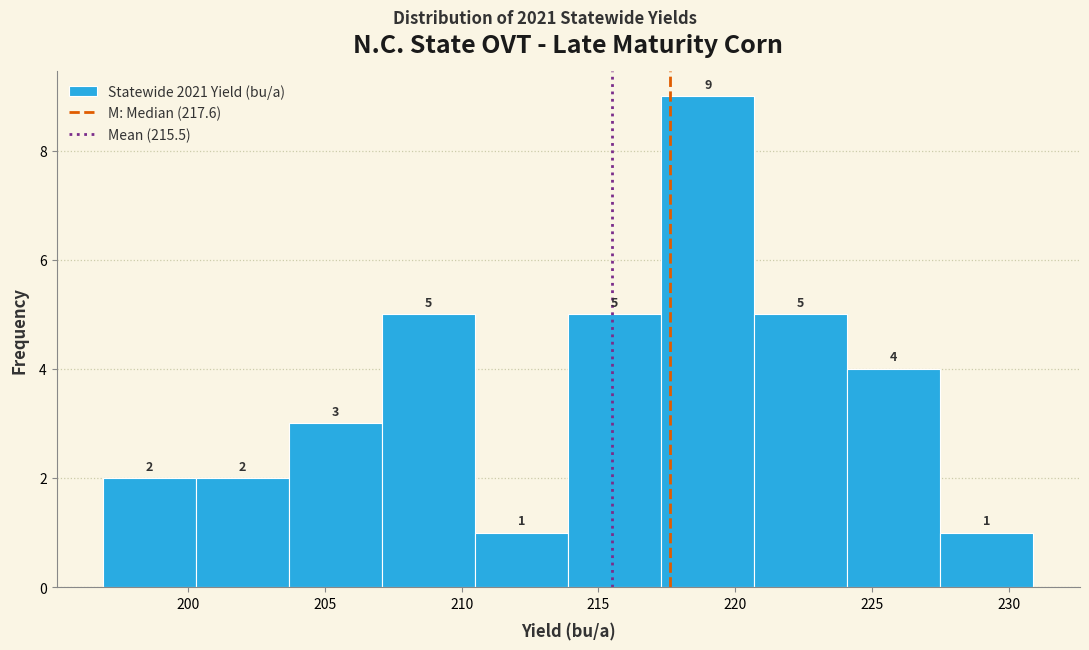

How tall is the bar that spans 213.9 to 217.3 on the x-axis? The bar edges are not printed on the chart, so give them approximately, as read against the axis.

5